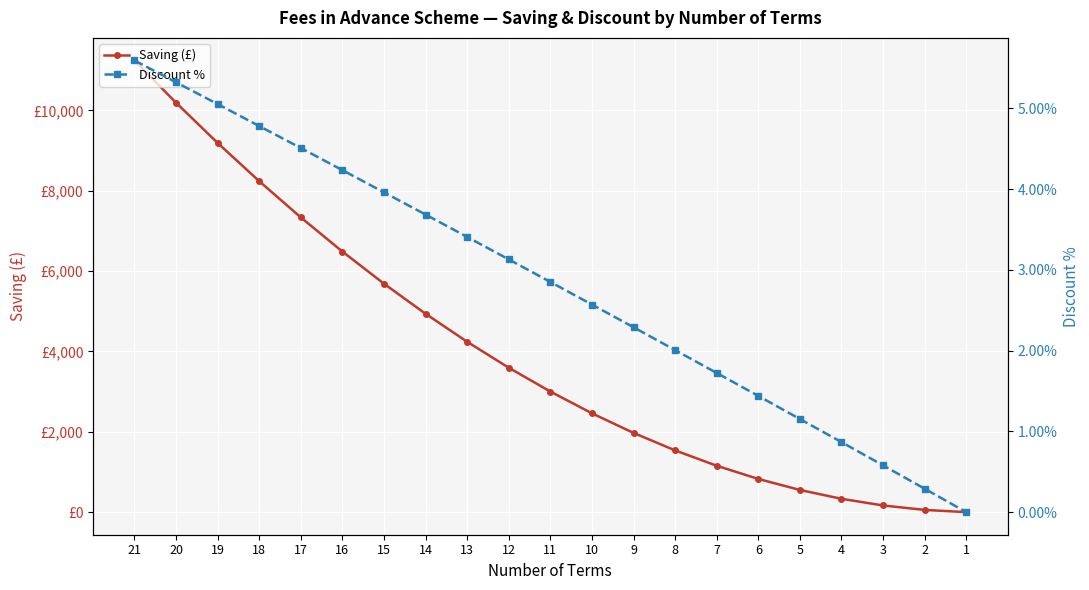

What is the difference between the second highest and minimum values in the Discount % series?

5.3